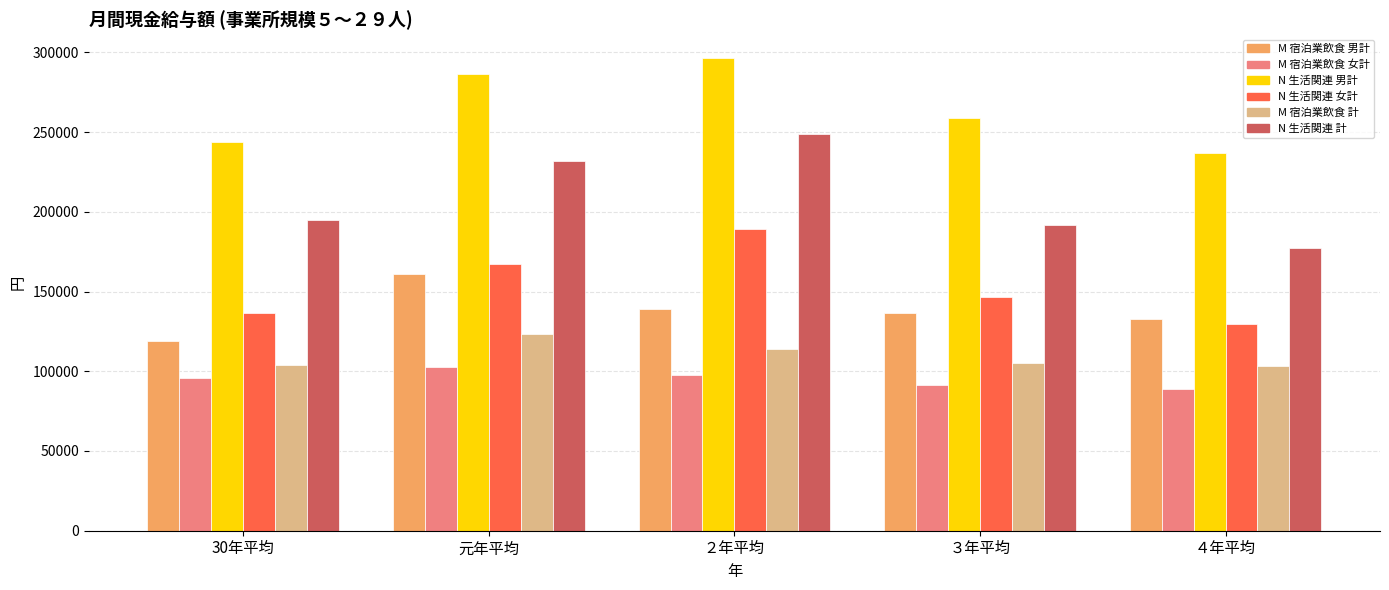

What is the label of the 3rd bar from the right?

２年平均